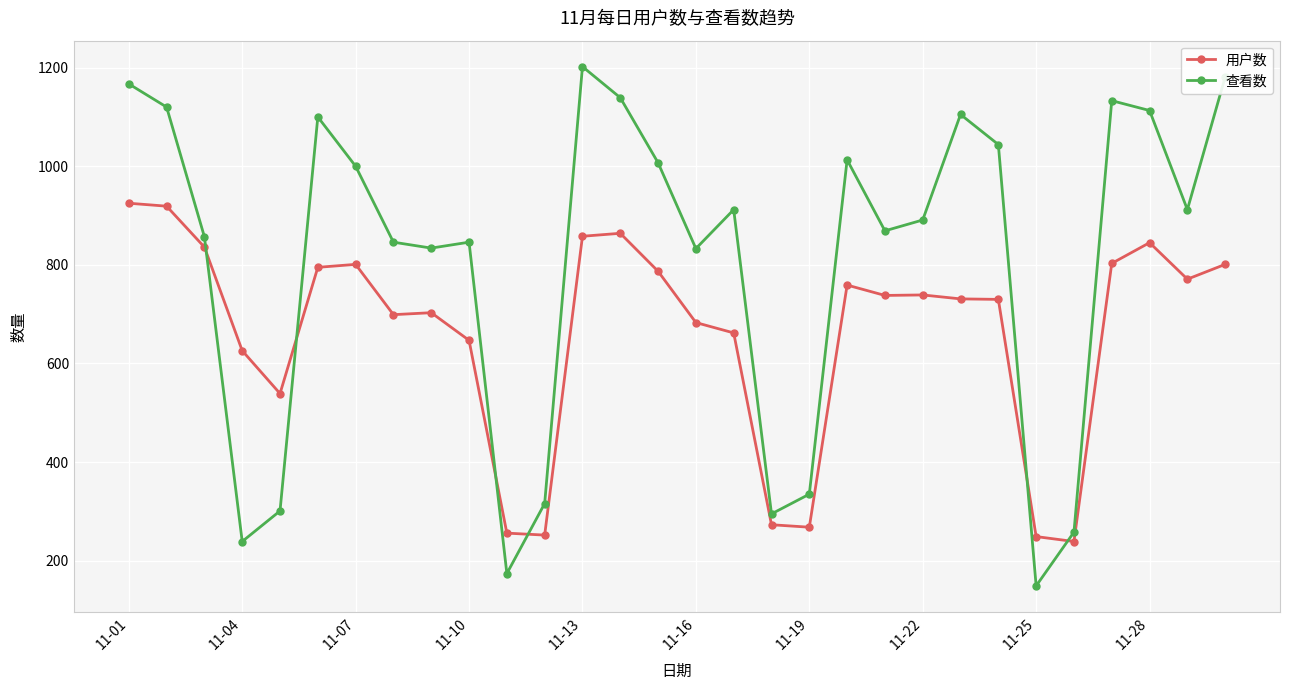

Which series has the largest range (max minus min)?

查看数